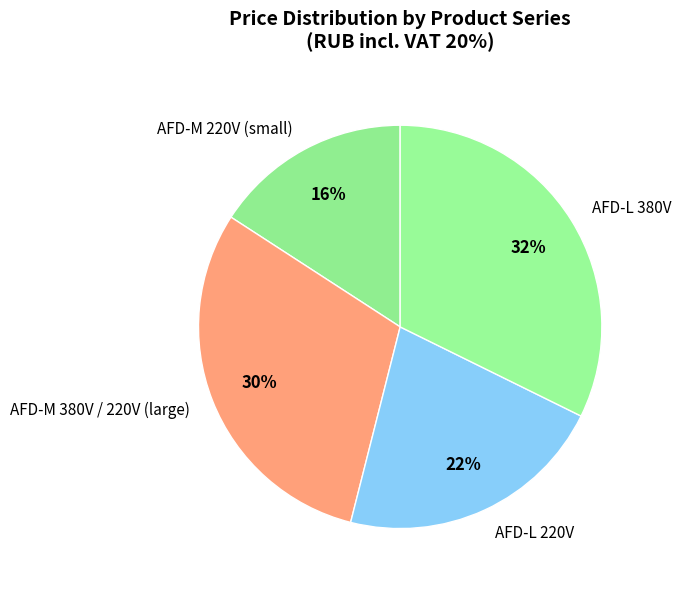

Between AFD-L 220V and AFD-L 380V, which is larger?

AFD-L 380V